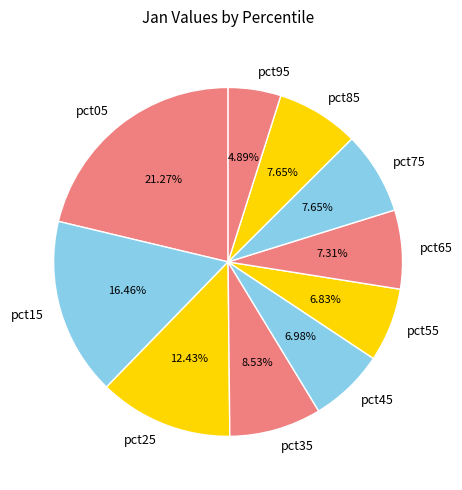

To the nearest percent, what is the average slice percentage?

10%